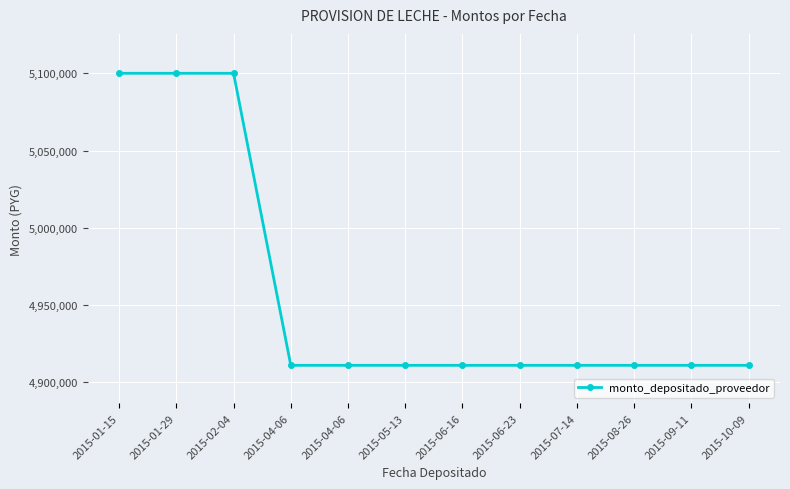

Count the number of data series in this chart.

1